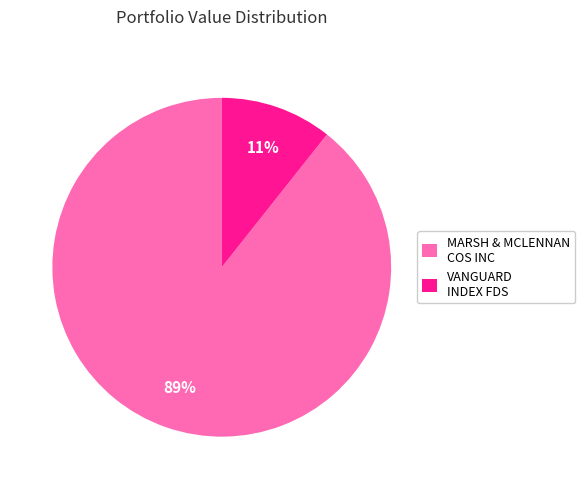

Which category has the biggest portion of the pie?

MARSH & MCLENNAN COS INC